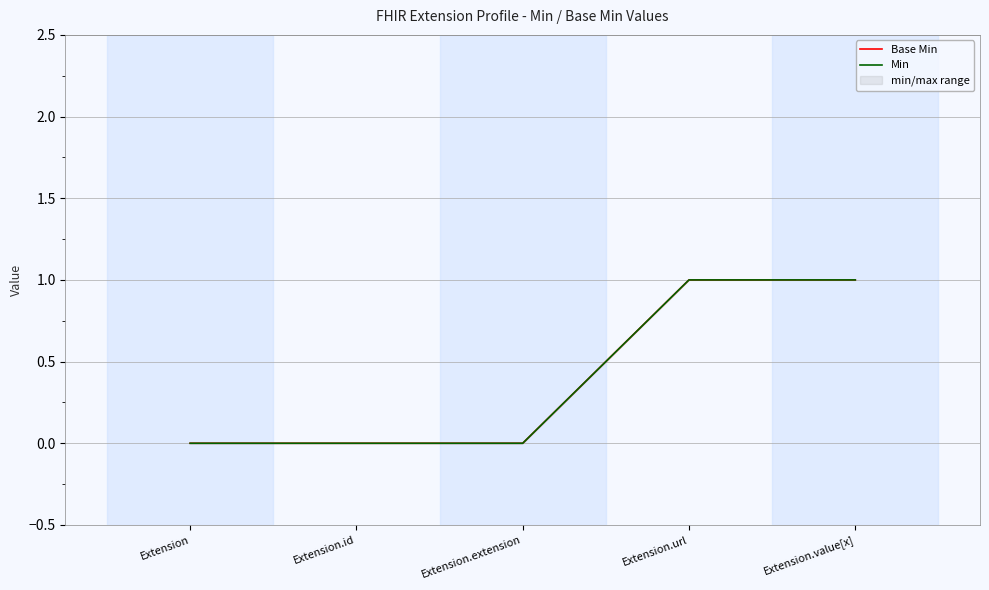

What are all the series names shown in the legend?

Base Min, Min